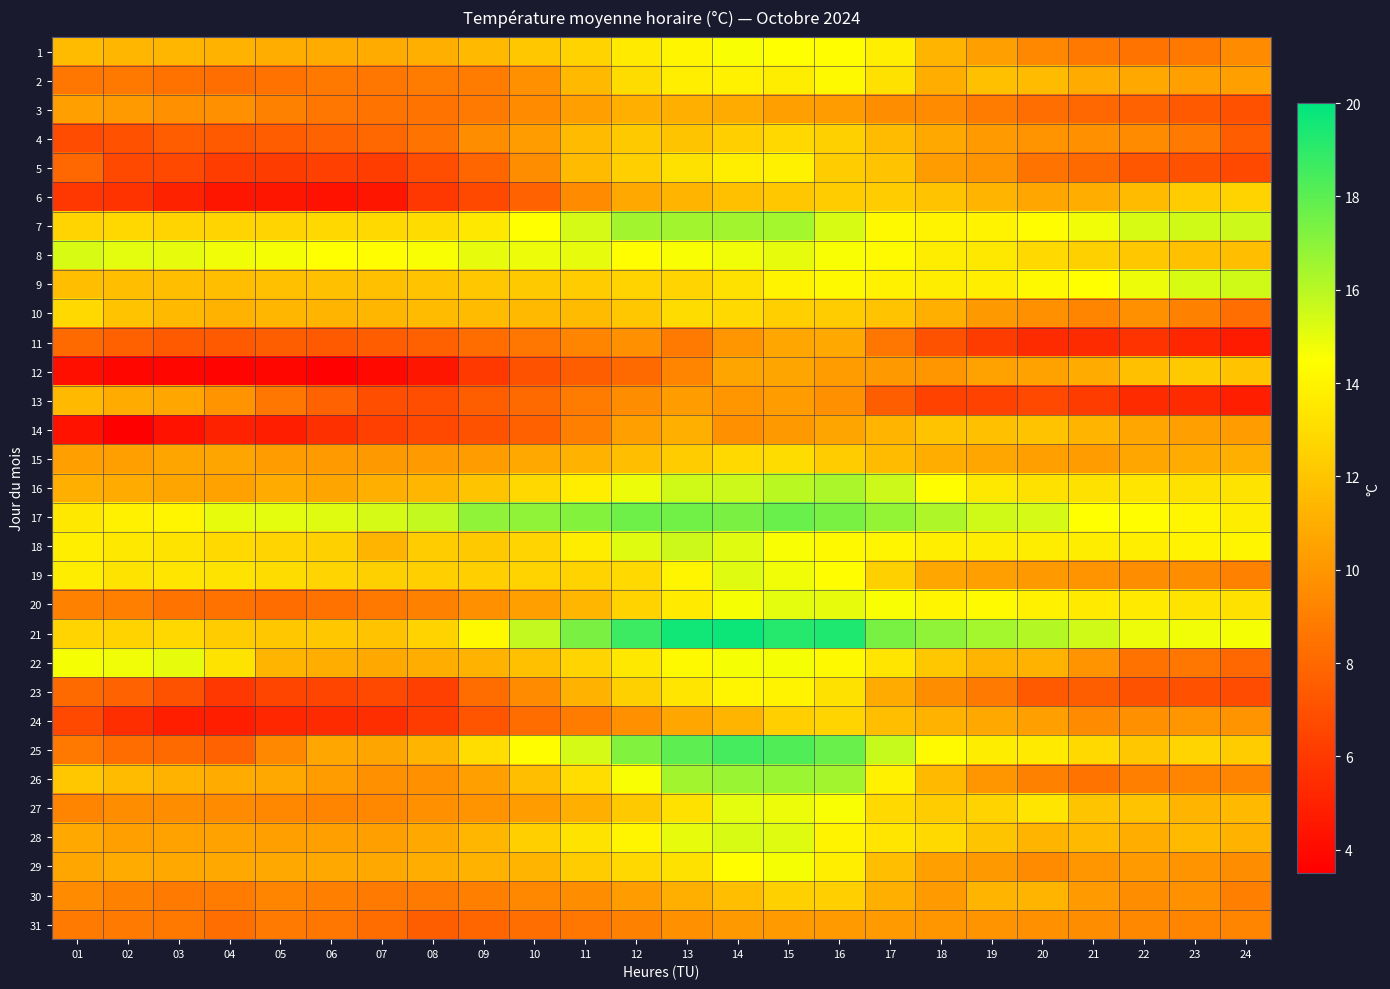

Reading left to right, list all the values displayed in this chart.

1: 01=11.6	02=11.4	03=11.4	04=11.2	05=11.0	06=10.9	07=10.9	08=11.1	09=11.5	10=12.1	11=12.6	12=13.6	13=14.1	14=14.6	15=14.5	16=14.4	17=13.8	18=11.3	19=10.4	20=9.4	21=8.7	22=8.5	23=8.7	24=9.5
2: 01=8.6	02=8.7	03=8.4	04=8.3	05=8.4	06=8.7	07=8.6	08=8.9	09=8.9	10=9.7	11=11.5	12=13.0	13=13.8	14=13.9	15=13.7	16=14.2	17=13.2	18=11.0	19=11.8	20=11.6	21=10.9	22=10.8	23=10.4	24=10.4
3: 01=10.4	02=10.2	03=9.7	04=9.8	05=9.1	06=8.6	07=8.5	08=8.5	09=8.8	10=9.5	11=10.4	12=11.1	13=11.1	14=10.9	15=10.4	16=10.3	17=9.6	18=9.5	19=8.9	20=8.3	21=8.0	22=7.8	23=7.4	24=7.0
4: 01=6.8	02=7.0	03=7.5	04=7.4	05=7.5	06=7.8	07=8.0	08=8.5	09=9.6	10=10.3	11=11.6	12=12.2	13=12.0	14=12.4	15=12.8	16=12.5	17=11.6	18=10.8	19=10.2	20=9.9	21=9.8	22=9.5	23=8.8	24=7.5
5: 01=8.0	02=6.7	03=6.6	04=6.2	05=6.1	06=6.3	07=6.2	08=6.9	09=7.9	10=9.6	11=11.6	12=12.4	13=13.2	14=13.8	15=13.9	16=12.3	17=11.9	18=10.3	19=9.9	20=8.5	21=8.1	22=7.3	23=7.1	24=6.7
6: 01=5.9	02=5.7	03=5.0	04=4.5	05=4.5	06=4.3	07=4.5	08=5.9	09=6.7	10=7.8	11=9.5	12=10.8	13=11.3	14=11.8	15=12.1	16=12.3	17=12.3	18=11.9	19=11.3	20=10.7	21=11.0	22=11.6	23=12.3	24=12.6
7: 01=12.7	02=12.8	03=12.7	04=12.7	05=12.7	06=12.8	07=12.9	08=13.0	09=13.5	10=14.5	11=15.4	12=16.5	13=16.5	14=16.5	15=16.4	16=15.3	17=14.2	18=14.0	19=14.0	20=14.4	21=14.8	22=15.3	23=15.5	24=15.6
8: 01=15.3	02=15.1	03=15.0	04=14.8	05=14.7	06=14.5	07=14.4	08=14.6	09=15.0	10=14.9	11=15.0	12=14.4	13=14.6	14=14.8	15=15.0	16=14.6	17=14.3	18=13.7	19=13.5	20=12.9	21=12.5	22=12.1	23=11.8	24=11.7
9: 01=11.7	02=11.7	03=11.7	04=11.7	05=11.8	06=11.8	07=11.8	08=11.9	09=12.1	10=12.2	11=12.3	12=12.6	13=12.7	14=13.2	15=14.0	16=14.2	17=13.9	18=13.7	19=13.8	20=14.2	21=14.5	22=14.9	23=15.3	24=15.5
10: 01=12.9	02=11.9	03=11.5	04=11.2	05=11.4	06=11.3	07=11.4	08=11.6	09=11.6	10=11.5	11=11.6	12=12.1	13=13.0	14=12.9	15=12.4	16=12.3	17=11.9	18=11.1	19=10.1	20=9.8	21=9.3	22=9.8	23=9.1	24=8.3
11: 01=8.1	02=7.7	03=7.4	04=7.4	05=7.6	06=7.4	07=7.5	08=7.7	09=8.2	10=8.6	11=9.3	12=9.7	13=8.8	14=10.0	15=10.7	16=10.8	17=8.6	18=7.1	19=6.1	20=5.4	21=5.4	22=5.7	23=5.2	24=4.7
12: 01=4.2	02=3.8	03=3.8	04=3.7	05=3.8	06=3.6	07=3.9	08=4.5	09=6.0	10=7.1	11=7.6	12=8.1	13=9.2	14=10.6	15=10.6	16=10.3	17=10.1	18=10.0	19=10.5	20=10.5	21=10.9	22=11.8	23=12.2	24=11.9
13: 01=11.5	02=10.9	03=10.7	04=9.9	05=8.6	06=7.8	07=6.9	08=6.9	09=7.6	10=8.1	11=8.9	12=9.6	13=10.3	14=10.0	15=10.3	16=9.8	17=7.6	18=6.4	19=6.4	20=6.7	21=6.1	22=5.4	23=5.4	24=4.9
14: 01=4.3	02=3.5	03=4.3	04=5.0	05=4.9	06=5.6	07=6.3	08=6.7	09=7.1	10=7.7	11=9.0	12=10.4	13=11.1	14=9.8	15=10.1	16=10.6	17=11.3	18=11.9	19=11.8	20=11.9	21=11.3	22=10.7	23=10.4	24=10.3
15: 01=10.4	02=10.4	03=10.6	04=10.6	05=10.3	06=10.2	07=10.1	08=10.2	09=10.3	10=10.8	11=11.2	12=11.7	13=12.3	14=12.9	15=13.0	16=12.3	17=11.6	18=11.0	19=10.7	20=10.4	21=10.3	22=10.7	23=10.9	24=11.1
16: 01=11.1	02=10.9	03=10.6	04=10.5	05=10.9	06=10.6	07=11.1	08=11.4	09=12.0	10=12.8	11=13.8	12=14.9	13=15.5	14=15.6	15=16.0	16=16.3	17=15.6	18=14.4	19=13.5	20=13.2	21=13.2	22=13.4	23=13.2	24=13.3
17: 01=13.5	02=13.9	03=14.1	04=15.0	05=15.1	06=15.2	07=15.4	08=15.8	09=16.9	10=16.9	11=17.1	12=17.6	13=17.5	14=17.3	15=17.7	16=17.4	17=16.8	18=16.2	19=15.5	20=15.4	21=14.5	22=14.4	23=14.1	24=13.7
18: 01=13.8	02=13.5	03=13.3	04=12.9	05=12.7	06=12.5	07=11.3	08=12.3	09=12.2	10=12.7	11=13.7	12=15.2	13=15.6	14=15.2	15=14.6	16=14.2	17=14.1	18=13.8	19=13.7	20=13.7	21=13.7	22=13.8	23=14.0	24=14.1
19: 01=13.7	02=13.3	03=13.4	04=13.3	05=13.0	06=12.7	07=12.5	08=12.4	09=12.4	10=12.6	11=12.6	12=12.9	13=14.1	14=15.2	15=14.8	16=14.4	17=12.5	18=10.7	19=10.4	20=10.1	21=9.9	22=9.6	23=9.6	24=9.1
20: 01=9.1	02=9.0	03=8.5	04=8.4	05=8.2	06=8.4	07=8.7	08=9.1	09=9.7	10=10.4	11=11.4	12=12.6	13=13.6	14=14.7	15=15.1	16=15.0	17=14.6	18=14.1	19=14.3	20=13.9	21=13.6	22=13.6	23=13.3	24=13.2
21: 01=12.7	02=12.6	03=12.8	04=12.3	05=12.1	06=12.1	07=11.9	08=12.6	09=14.2	10=15.8	11=17.3	12=18.7	13=19.6	14=19.7	15=19.2	16=19.3	17=17.4	18=16.9	19=16.4	20=16.1	21=15.5	22=14.9	23=14.8	24=14.7
22: 01=14.7	02=14.8	03=15.0	04=13.3	05=11.3	06=11.0	07=10.8	08=11.0	09=11.2	10=11.8	11=12.7	12=13.5	13=14.2	14=14.7	15=14.7	16=14.2	17=13.4	18=12.1	19=11.3	20=11.2	21=9.9	22=8.4	23=8.6	24=8.0
23: 01=8.1	02=7.8	03=7.1	04=5.9	05=6.5	06=6.5	07=6.7	08=6.3	09=8.2	10=9.5	11=11.2	12=12.5	13=13.4	14=14.1	15=14.0	16=13.2	17=10.9	18=9.6	19=8.8	20=7.4	21=7.6	22=7.1	23=7.0	24=6.8
24: 01=6.7	02=5.5	03=4.9	04=4.9	05=5.2	06=5.4	07=5.5	08=6.1	09=7.2	10=8.2	11=8.9	12=9.7	13=10.7	14=11.3	15=12.4	16=12.7	17=11.7	18=11.2	19=10.8	20=10.4	21=9.5	22=9.7	23=10.0	24=9.9
25: 01=8.7	02=8.2	03=8.1	04=7.8	05=9.4	06=10.7	07=10.6	08=11.3	09=13.1	10=14.4	11=15.4	12=17.2	13=18.0	14=18.5	15=18.2	16=17.7	17=15.7	18=14.3	19=13.7	20=13.6	21=12.9	22=12.1	23=12.7	24=12.3
26: 01=12.1	02=11.6	03=11.2	04=10.9	05=10.8	06=10.3	07=9.7	08=9.7	09=10.4	10=11.7	11=13.1	12=14.6	13=16.5	14=16.7	15=16.6	16=16.5	17=13.9	18=11.5	19=10.0	20=9.1	21=8.5	22=9.0	23=9.3	24=9.3
27: 01=9.3	02=9.6	03=9.6	04=9.5	05=9.4	06=9.3	07=9.4	08=9.7	09=9.9	10=10.3	11=11.1	12=12.2	13=13.2	14=15.1	15=14.9	16=14.6	17=12.9	18=12.3	19=12.6	20=13.4	21=12.0	22=11.9	23=11.3	24=11.5
28: 01=10.8	02=10.4	03=10.5	04=10.5	05=10.4	06=10.4	07=10.4	08=10.8	09=11.4	10=12.4	11=13.3	12=14.1	13=15.0	14=15.3	15=15.2	16=14.0	17=13.4	18=12.9	19=12.0	20=11.3	21=11.5	22=11.0	23=11.5	24=11.2
29: 01=10.7	02=10.9	03=10.8	04=10.8	05=10.8	06=10.8	07=10.8	08=11.0	09=11.2	10=11.3	11=12.3	12=12.8	13=13.2	14=14.4	15=14.7	16=13.8	17=11.7	18=10.4	19=10.1	20=9.5	21=10.0	22=10.2	23=9.9	24=9.6
30: 01=9.5	02=9.1	03=8.8	04=8.9	05=9.3	06=9.0	07=8.8	08=8.8	09=9.0	10=9.4	11=9.6	12=10.3	13=11.1	14=11.7	15=12.5	16=12.4	17=11.1	18=10.2	19=11.3	20=11.3	21=10.2	22=9.6	23=9.7	24=9.0
31: 01=8.8	02=8.8	03=8.7	04=8.3	05=8.8	06=8.6	07=8.2	08=7.6	09=7.9	10=8.3	11=8.6	12=9.1	13=9.7	14=10.1	15=10.2	16=10.2	17=10.2	18=10.0	19=9.9	20=9.8	21=9.6	22=9.4	23=9.3	24=9.3